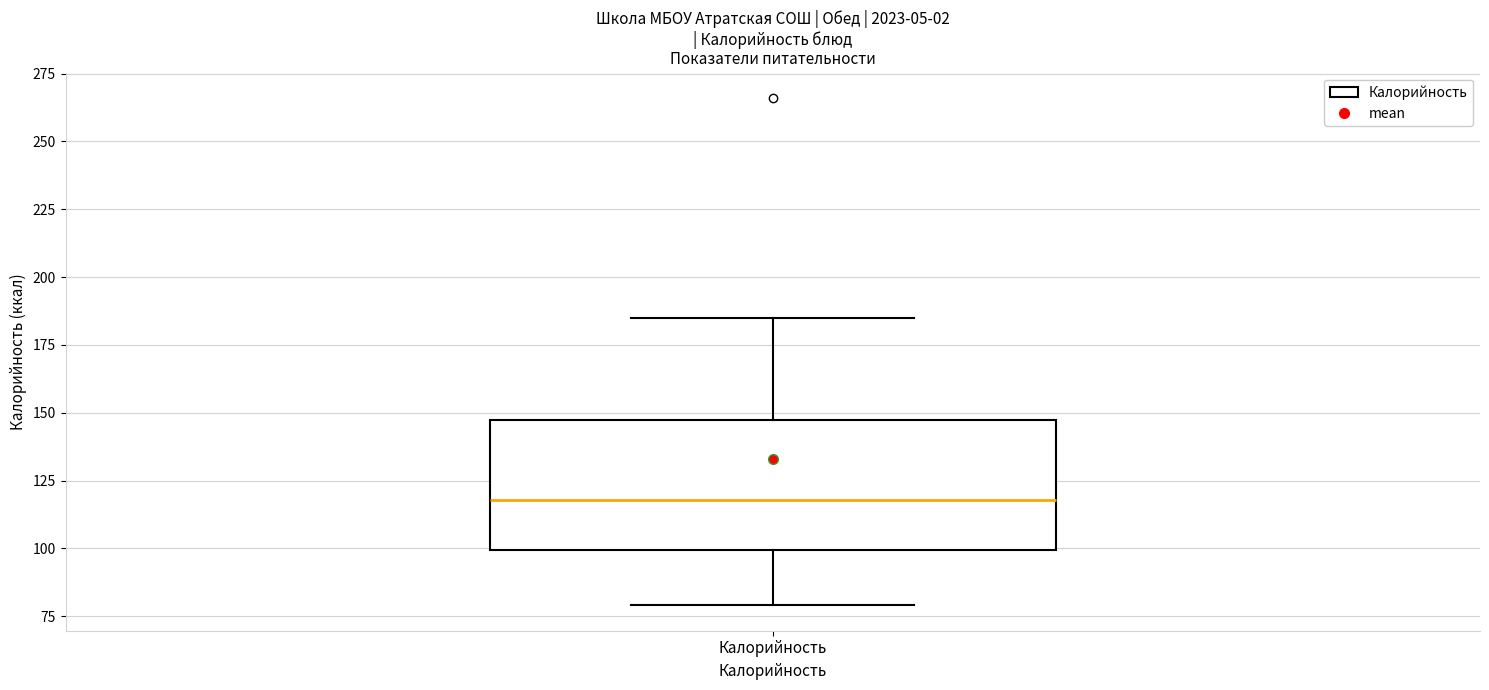

Transcribe this box plot: give where the median line is, the range the box spans, and where the two whiskers end, as read against the y-axis. The values are not printed on the chart, so give them approximately, as read against the axis.

median 120, box 100 to 145, whiskers 80 to 185